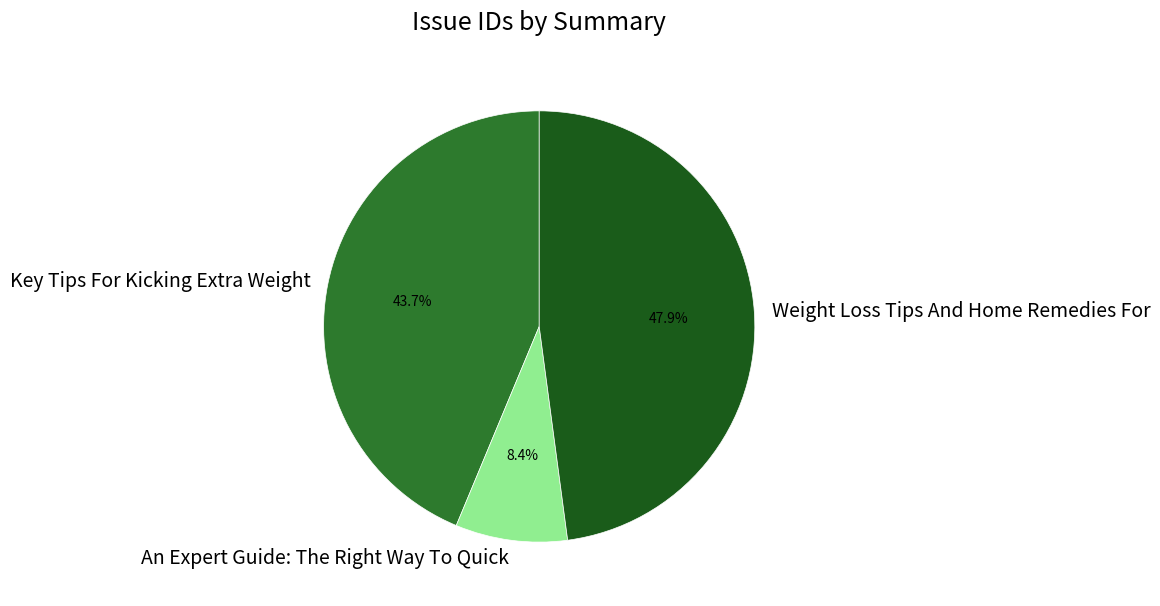

Is there a majority slice in this chart?

No